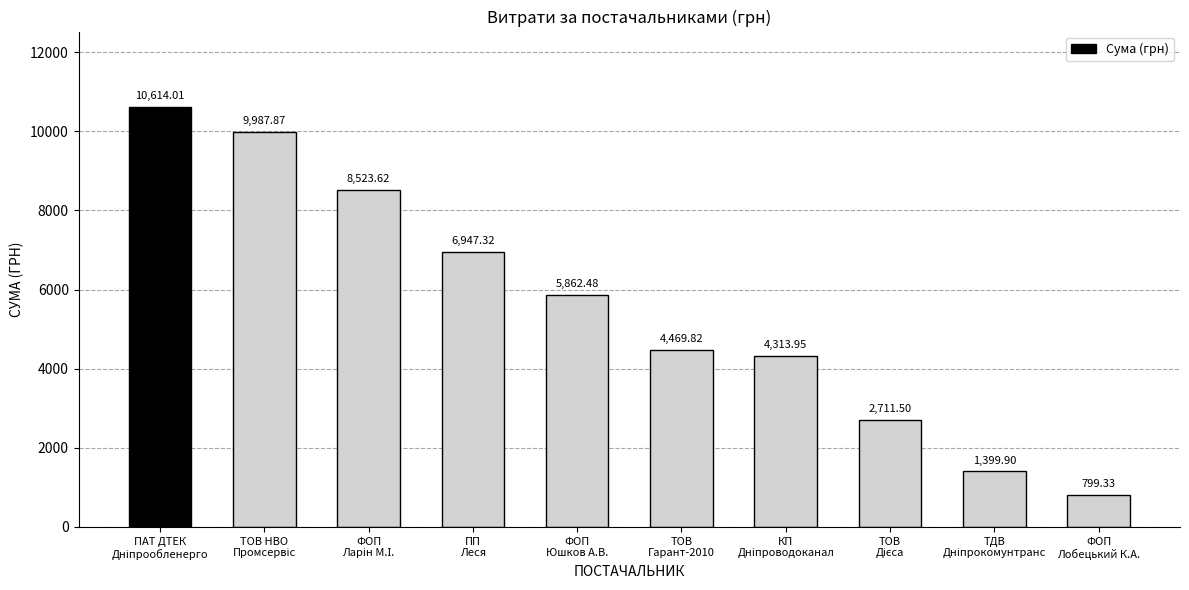

What is the difference between the maximum and minimum values?

9814.7